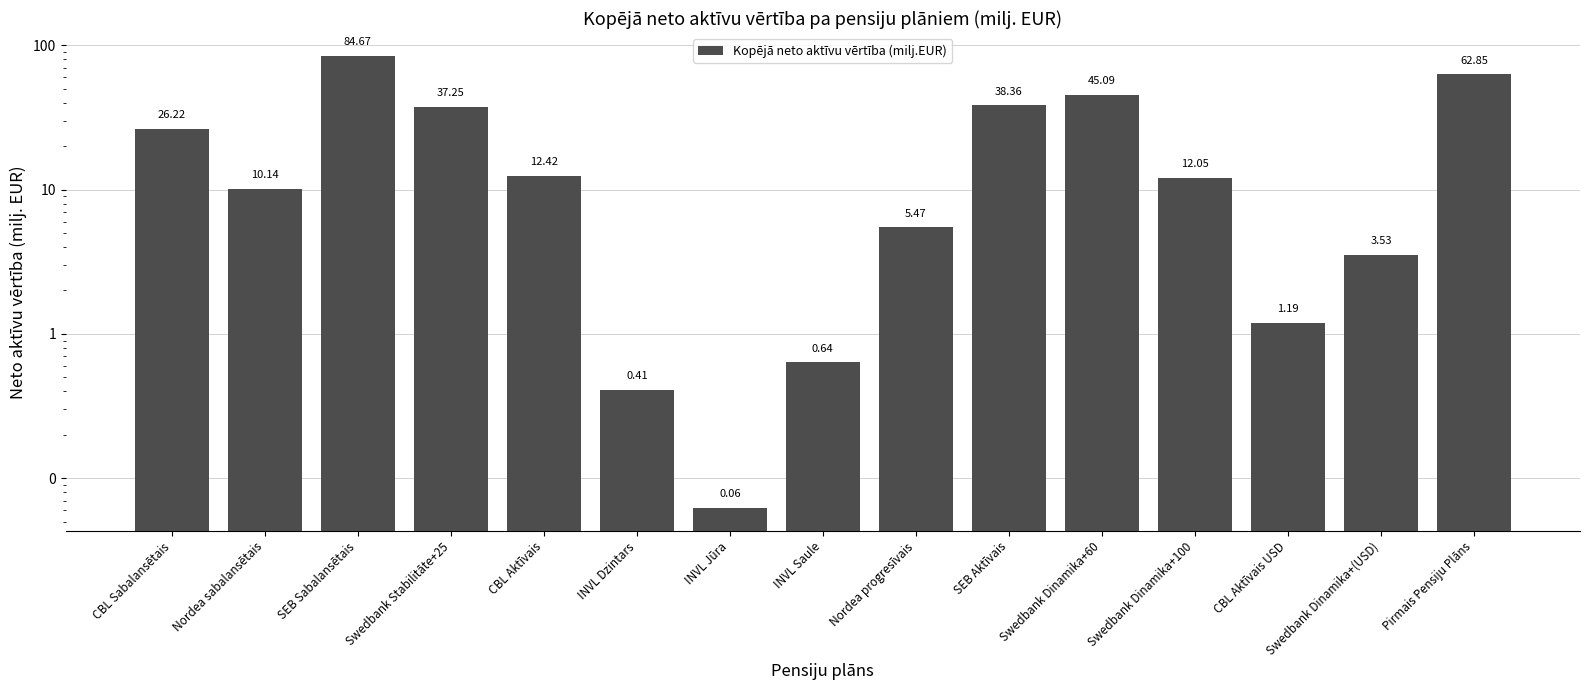

What is the label of the 9th bar from the left?

Nordea progresīvais